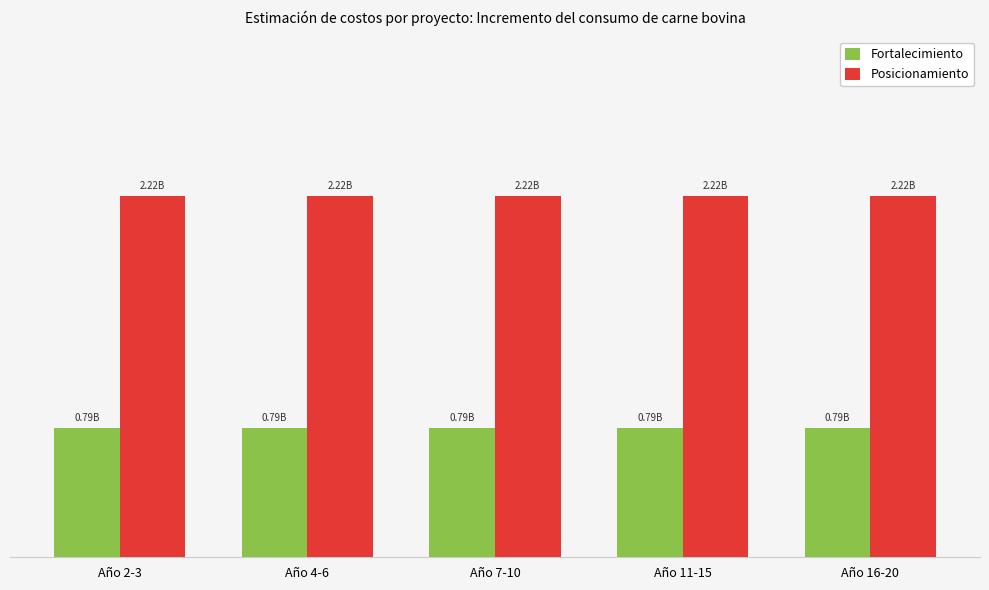

What is the label of the 2nd bar from the right?

Año 11-15